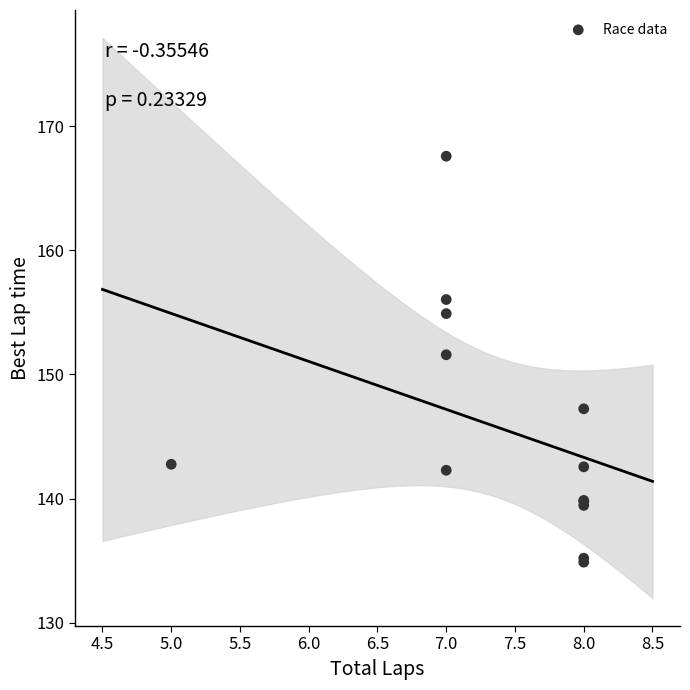

What Y value in the scatter plot is closest to 151?

151.6